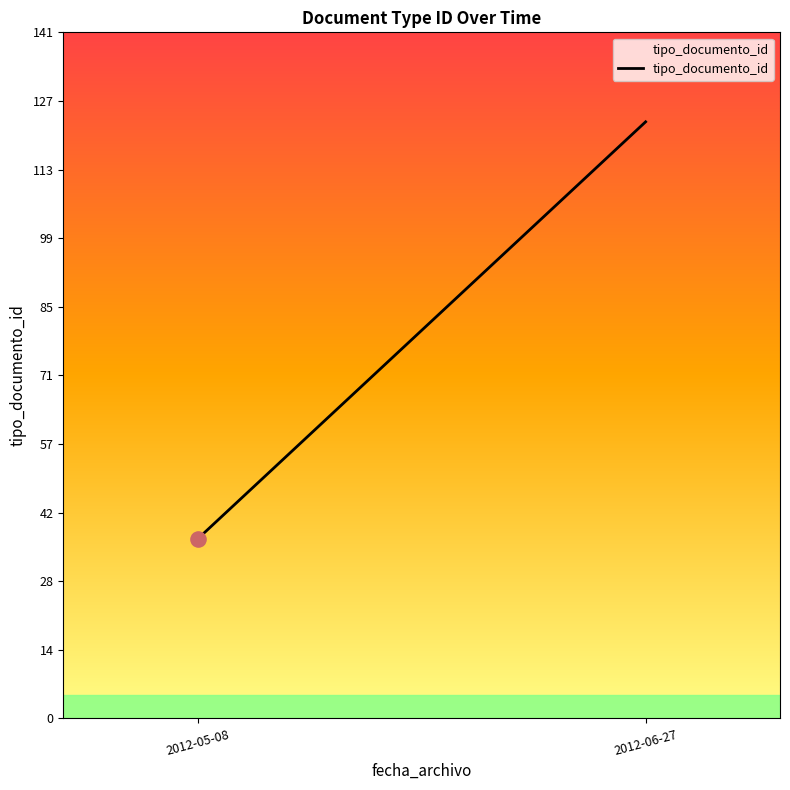

Which has a higher value, 2012-05-08 or 2012-06-27?

2012-06-27